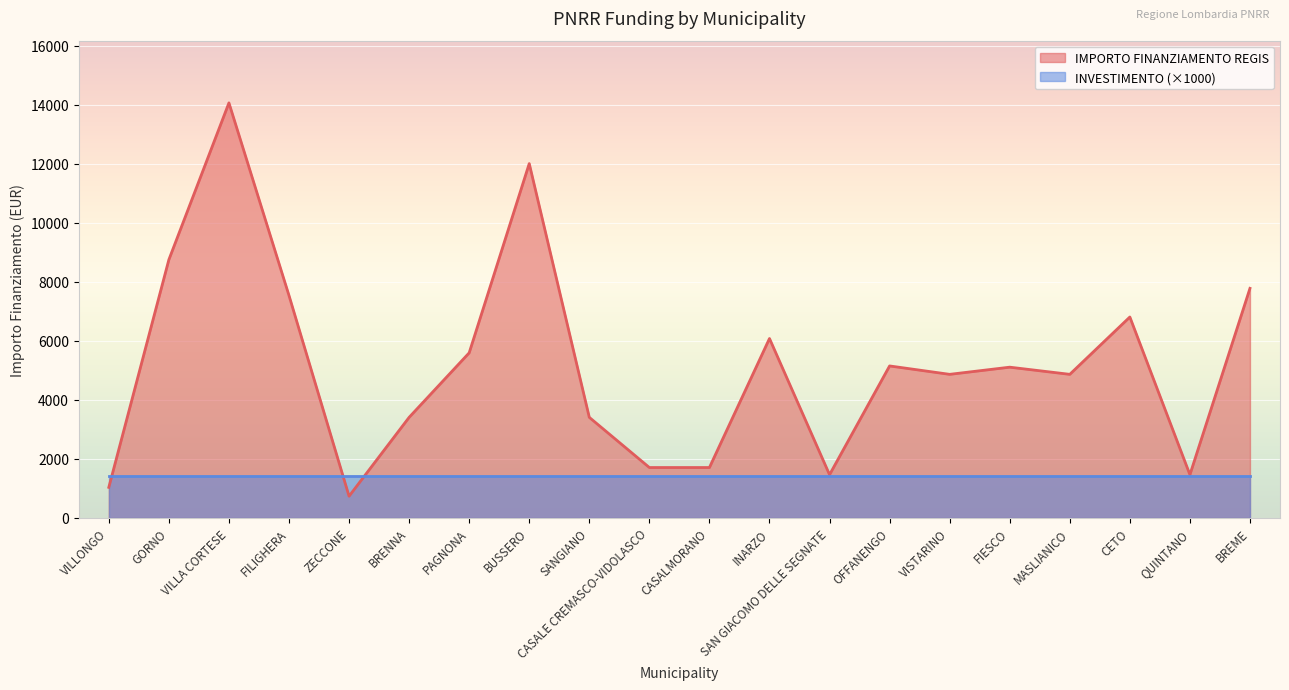

What is the value of the 17th point from the left?

4860